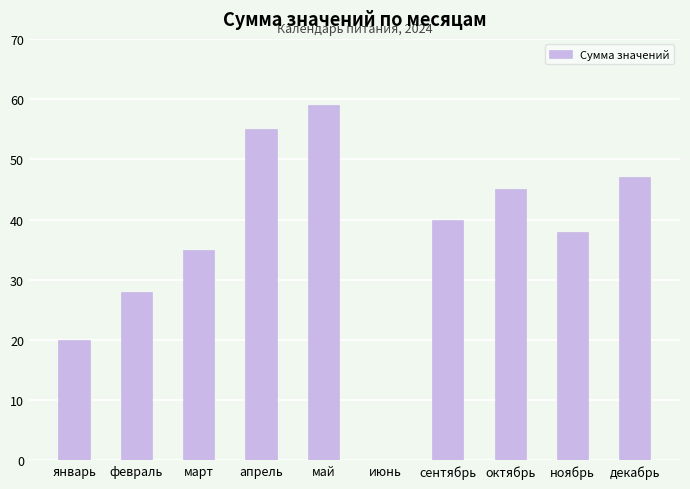

What is the sum of the values at декабрь and июнь?

47